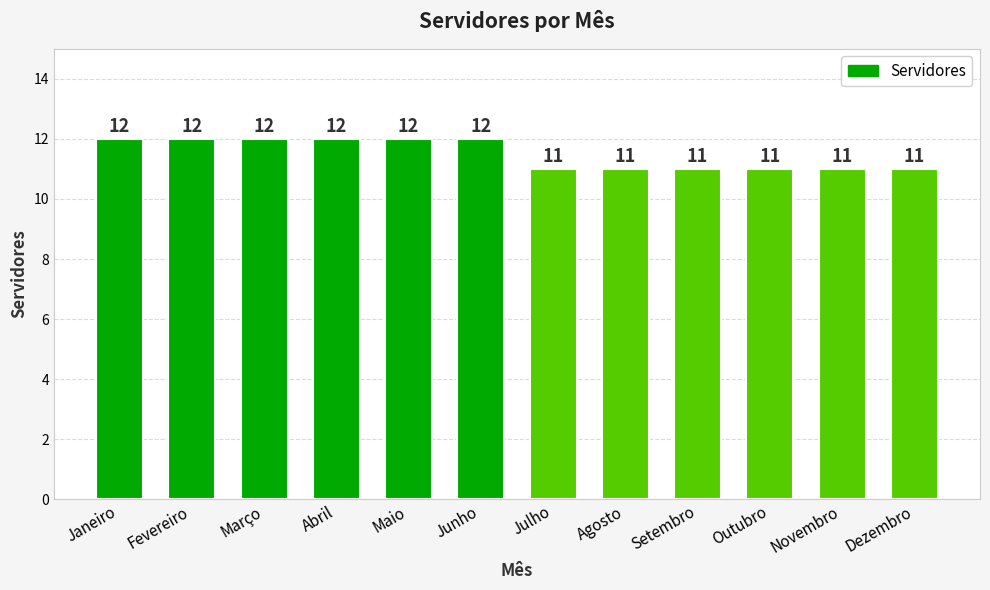

What is the sum of all values?

138